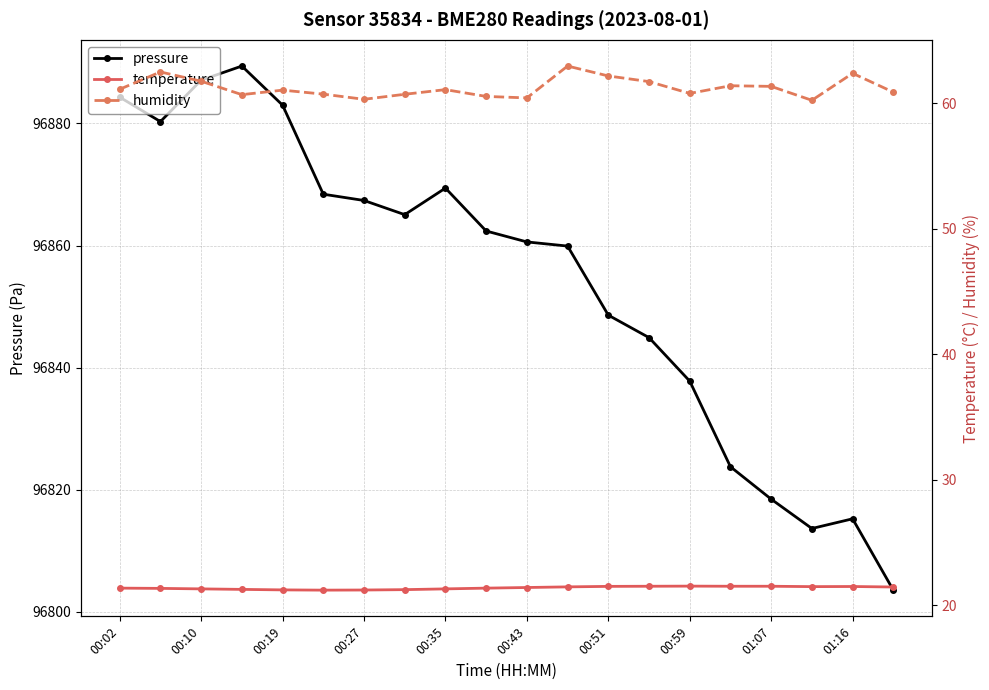

The value of pressure at 01:07 is 96818.4. True or false?

True